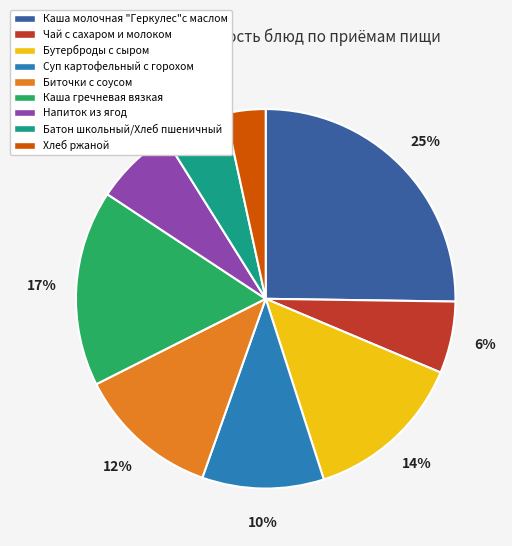

Combined, do Суп картофельный с горохом and Бутерброды с сыром account for over 50%?

No